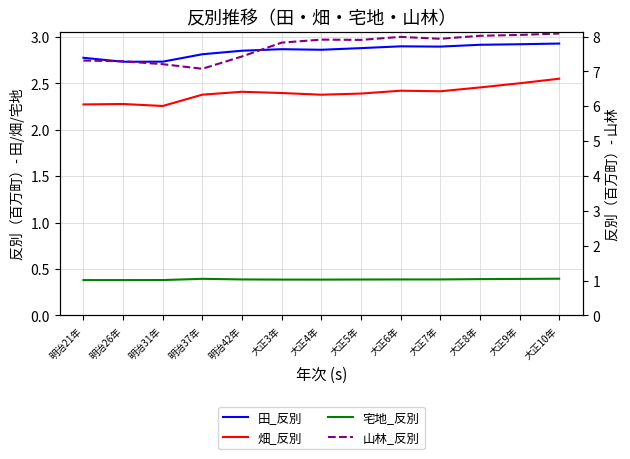

Reading right to left, list all the values displayed in this chart.

田_反別: 大正10年=2.9	大正9年=2.9	大正8年=2.9	大正7年=2.9	大正6年=2.9	大正5年=2.9	大正4年=2.9	大正3年=2.9	明治42年=2.9	明治37年=2.8	明治31年=2.7	明治26年=2.7	明治21年=2.8
畑_反別: 大正10年=2.6	大正9年=2.5	大正8年=2.5	大正7年=2.4	大正6年=2.4	大正5年=2.4	大正4年=2.4	大正3年=2.4	明治42年=2.4	明治37年=2.4	明治31年=2.3	明治26年=2.3	明治21年=2.3
宅地_反別: 大正10年=0.4	大正9年=0.4	大正8年=0.4	大正7年=0.4	大正6年=0.4	大正5年=0.4	大正4年=0.4	大正3年=0.4	明治42年=0.4	明治37年=0.4	明治31年=0.4	明治26年=0.4	明治21年=0.4
山林_反別: 大正10年=8.1	大正9年=8.0	大正8年=8.0	大正7年=7.9	大正6年=8.0	大正5年=7.9	大正4年=7.9	大正3年=7.8	明治42年=7.4	明治37年=7.1	明治31年=7.2	明治26年=7.3	明治21年=7.3